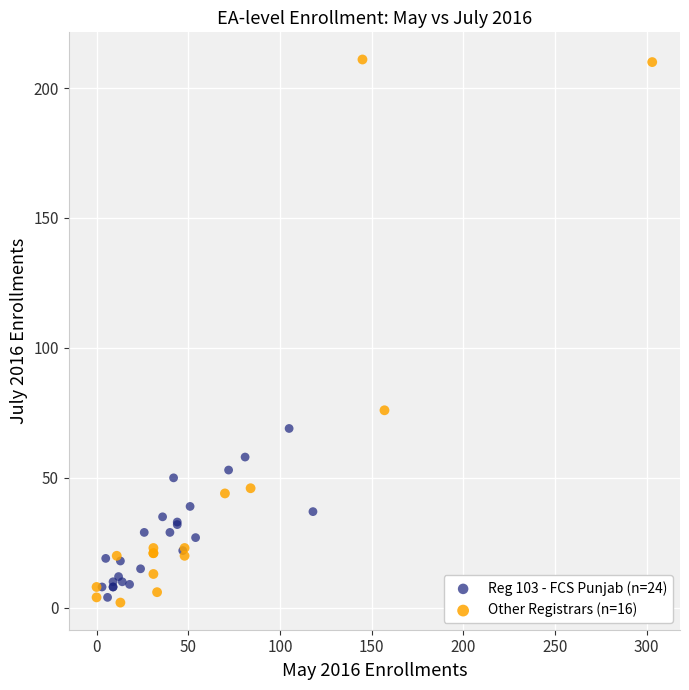

Which series contains the highest Y value?

Other Registrars (n=16)